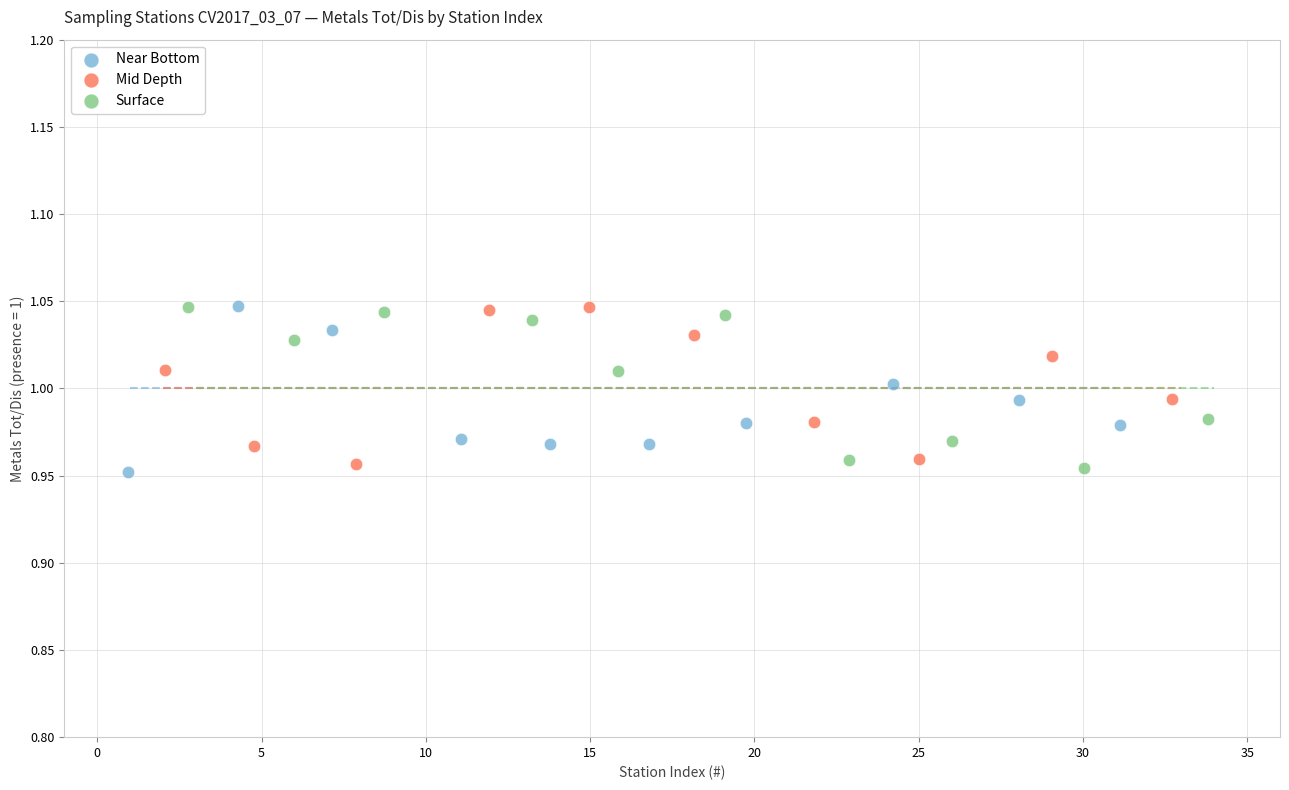

What are all the series names shown in the legend?

Near Bottom, Mid Depth, Surface